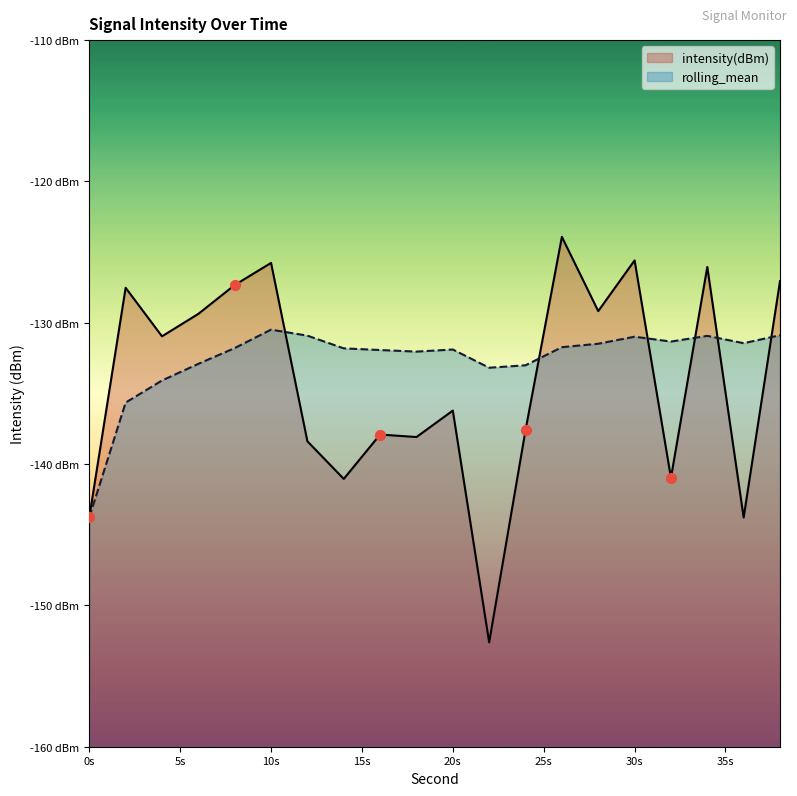

Which series has the largest total across all categories?

rolling_mean